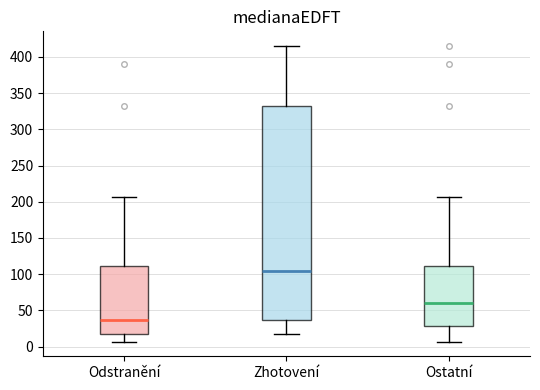

Comparing the boxes themselves (not the whiskers), which one is the tallest?

Zhotovení